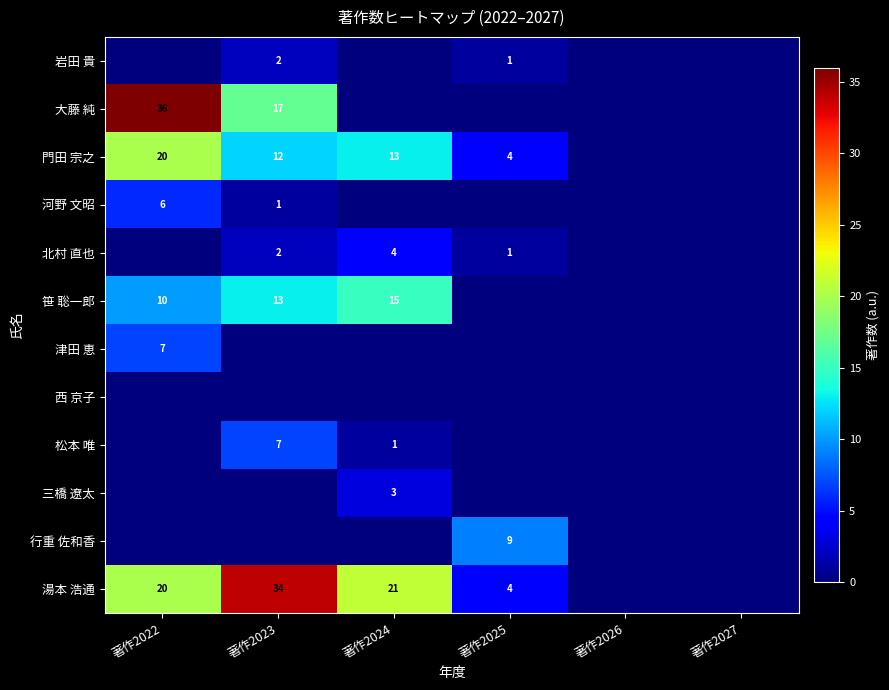

True or false: 行重 佐和香 has a value of 9 at 著作2025.

True